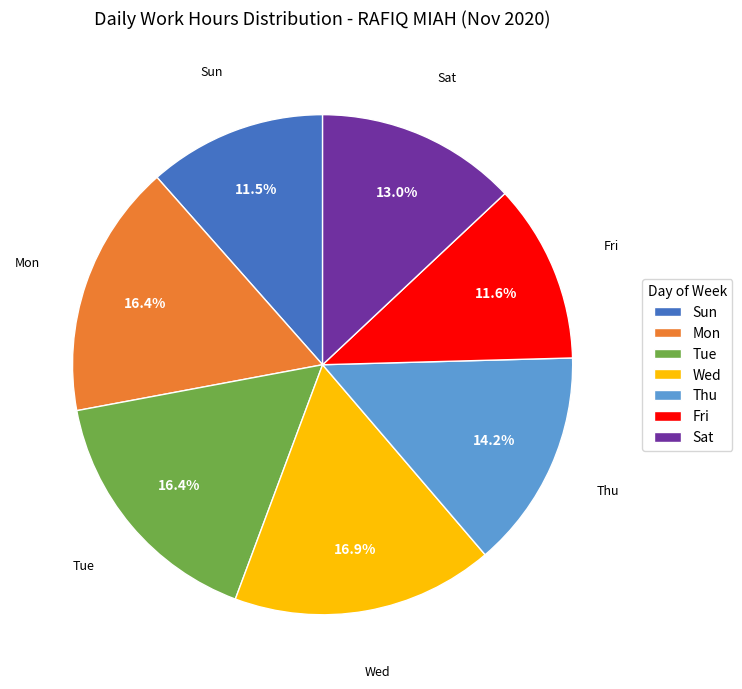

Which slice is the largest?

Wed